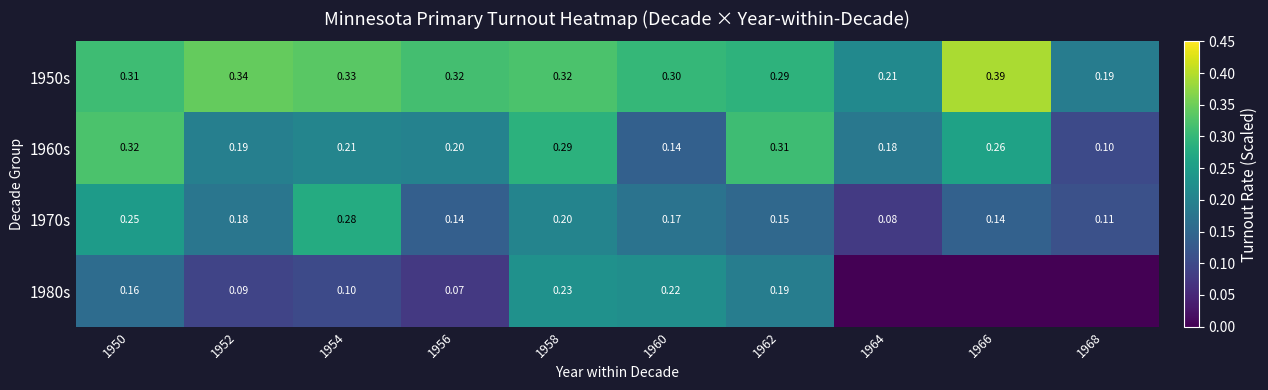

Which series has the largest total across all categories?

1950s